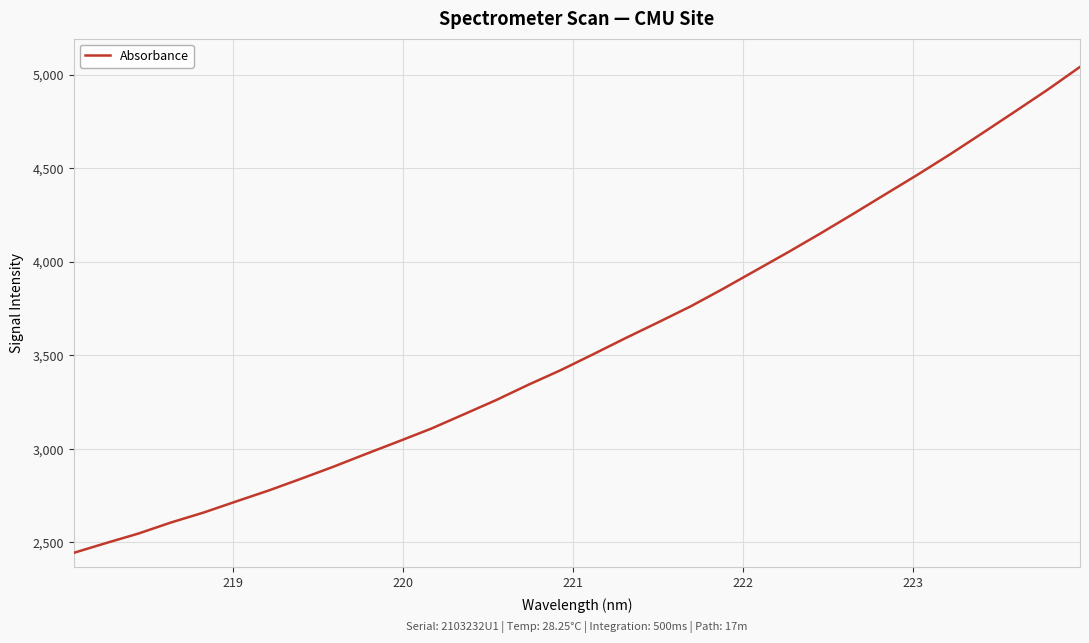

What is the smallest value displayed?

2444.3